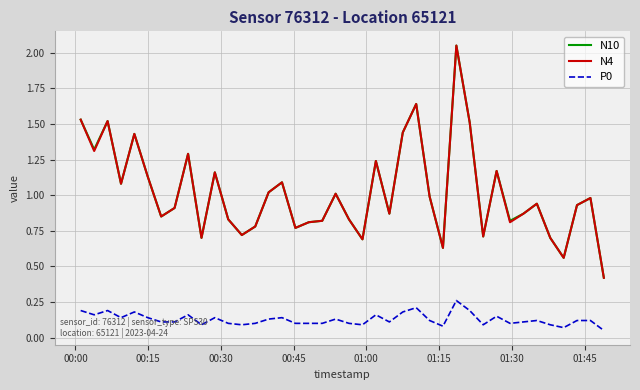

True or false: N4 and P0 intersect in this chart.

False